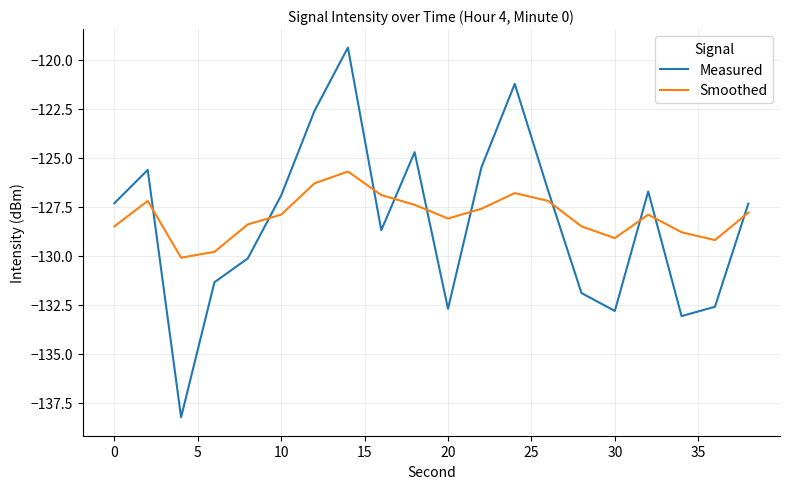

True or false: Smoothed and Measured cross at least once.

True